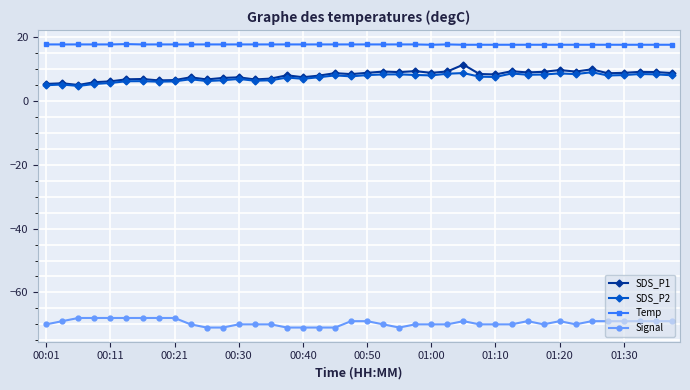

True or false: Temp and SDS_P2 intersect in this chart.

False